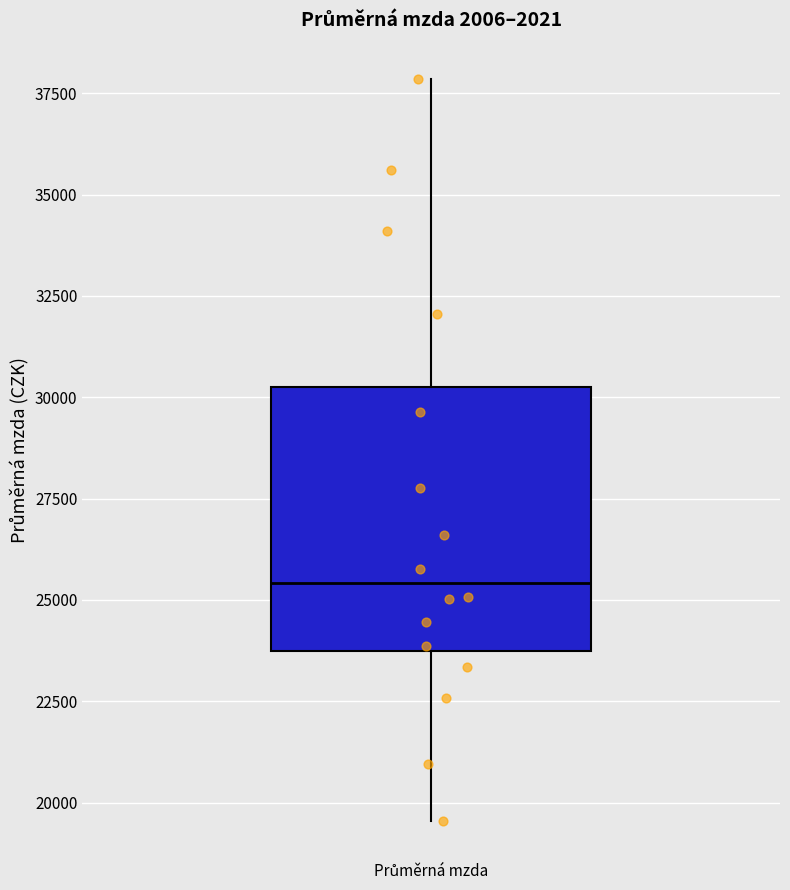

Read this box plot against the y-axis: the position of the median line, the range covered by the box, and the ends of both whiskers. The values are not printed on the chart, so give them approximately, as read against the axis.

median 25500, box 23500 to 30000, whiskers 19500 to 38000